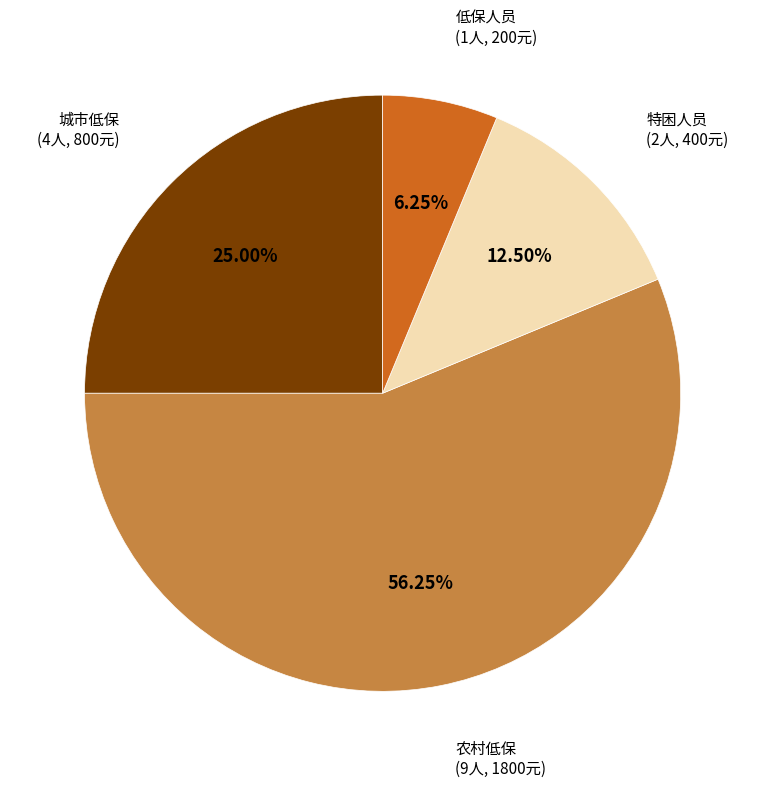

Is the sum of 低保人员 and 城市低保 greater than half?

No